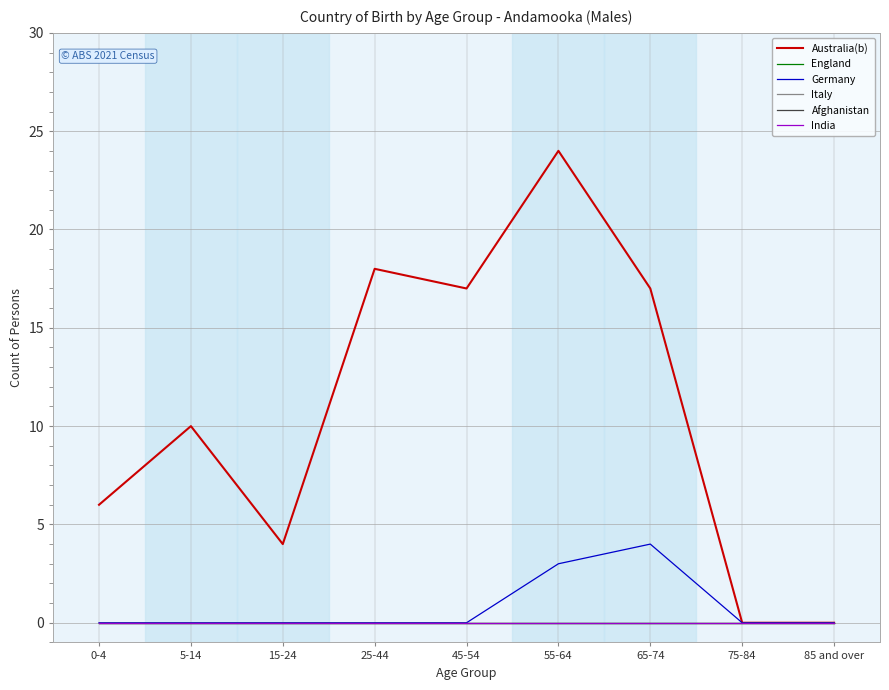

What is the difference between the highest and lowest values at 45-54?

17